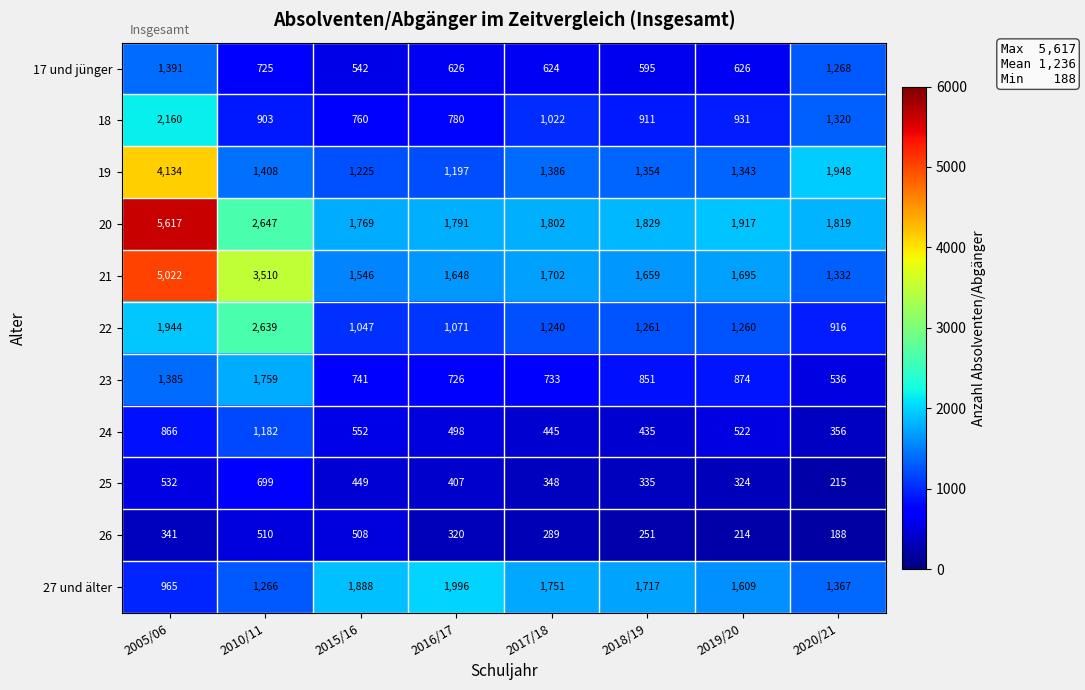

What is the difference between the 23 values at 2005/06 and 2017/18?

652